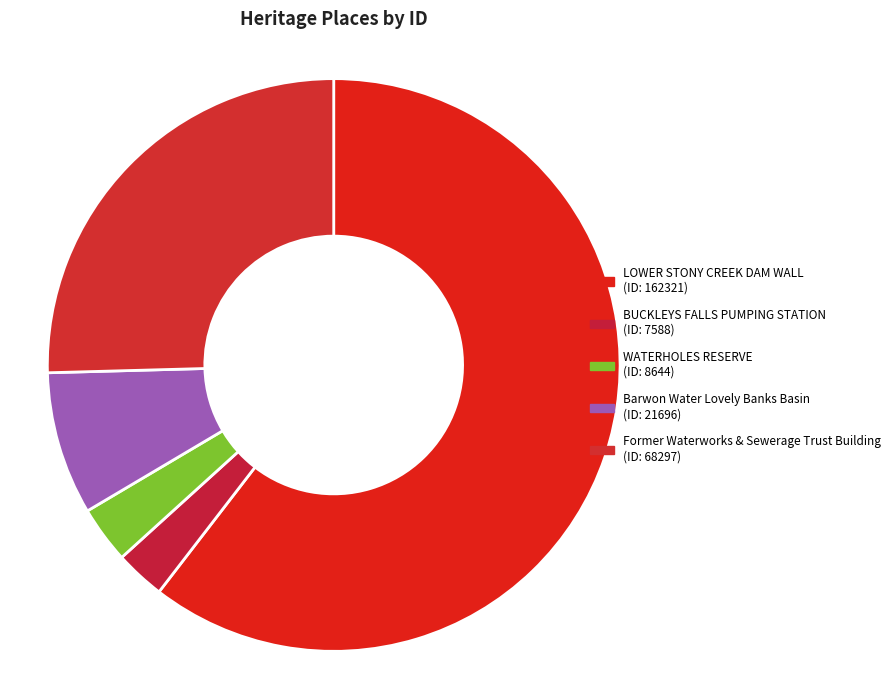

Which slice is the smallest?

BUCKLEYS FALLS PUMPING STATION